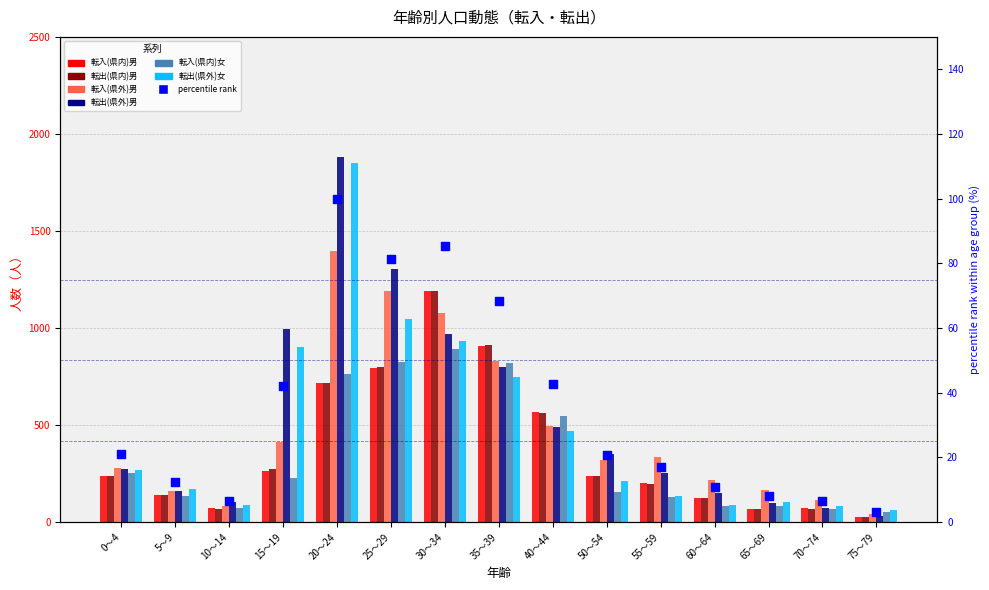

What is the total value across all series at 70～74?

487